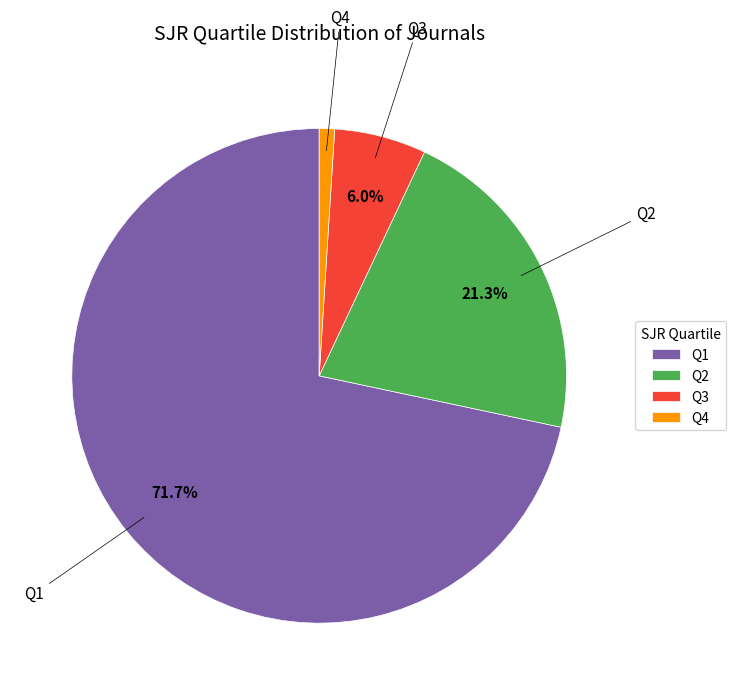

Which slice represents more than half of the pie?

Q1